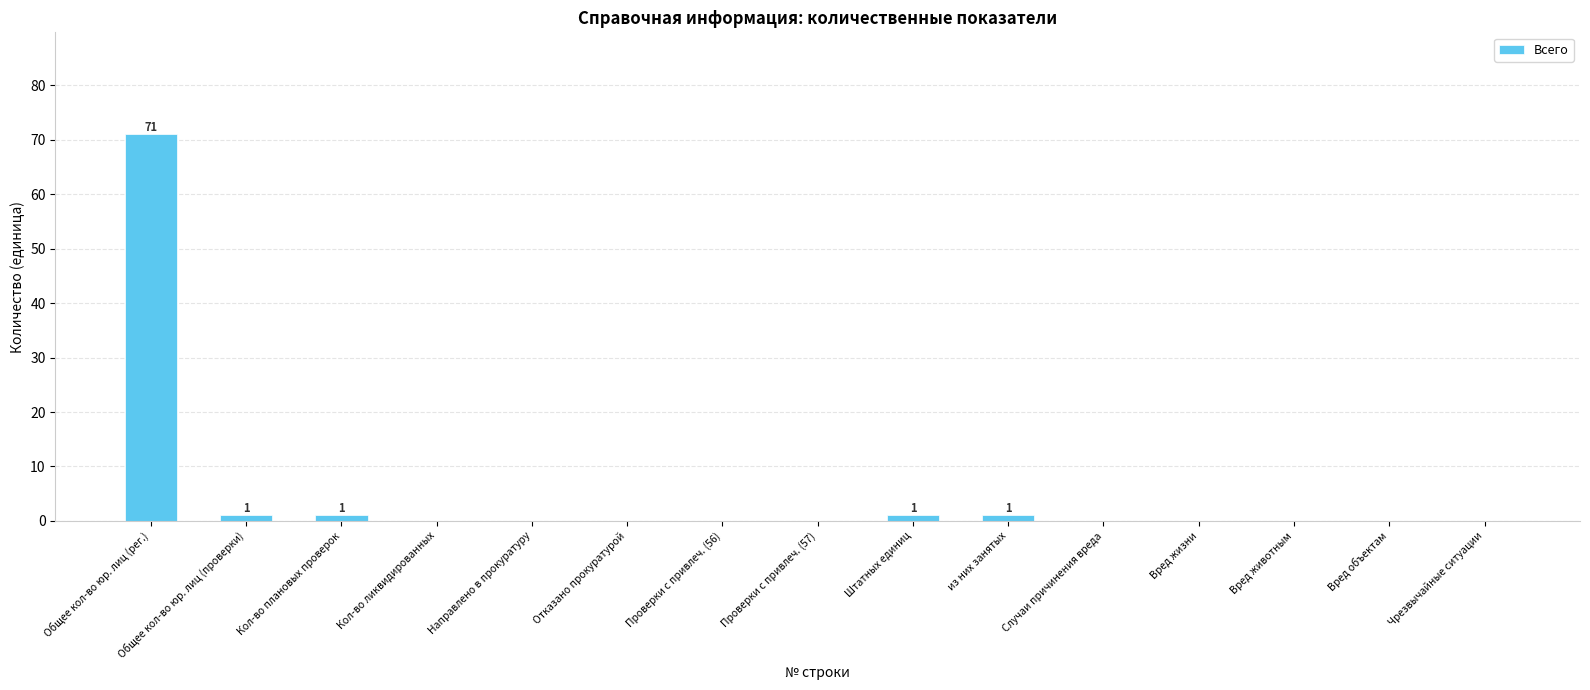

Does the chart contain stacked bars?

No